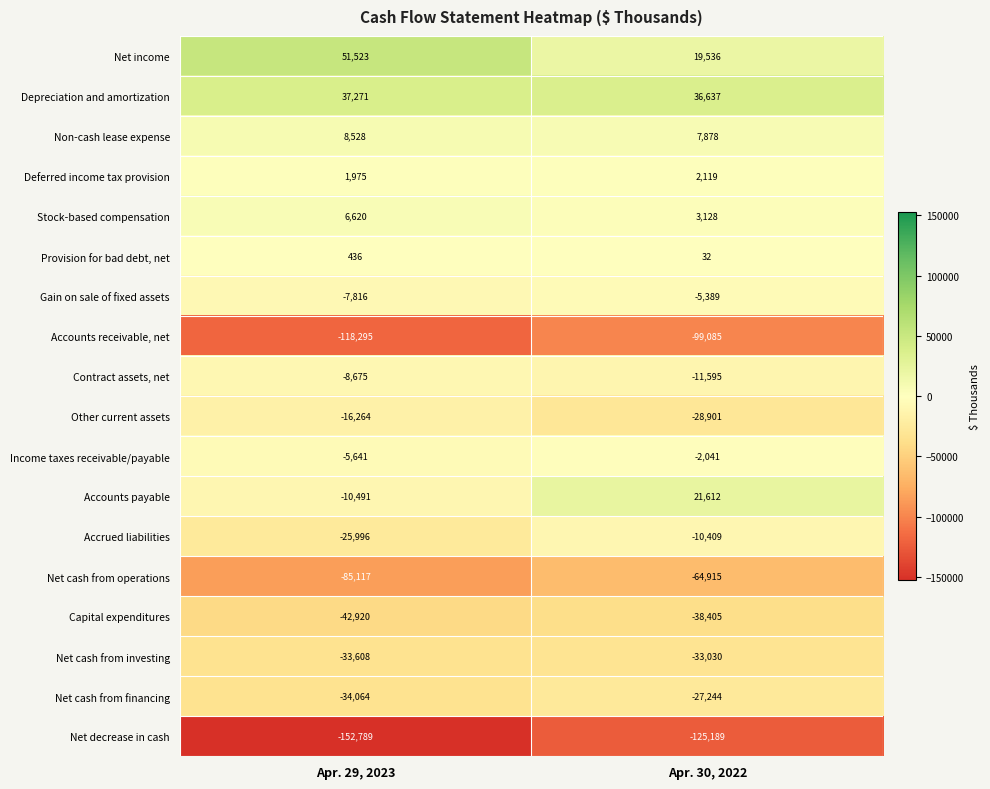

Which category has the lowest value in the Net cash from financing series?

Apr. 29, 2023